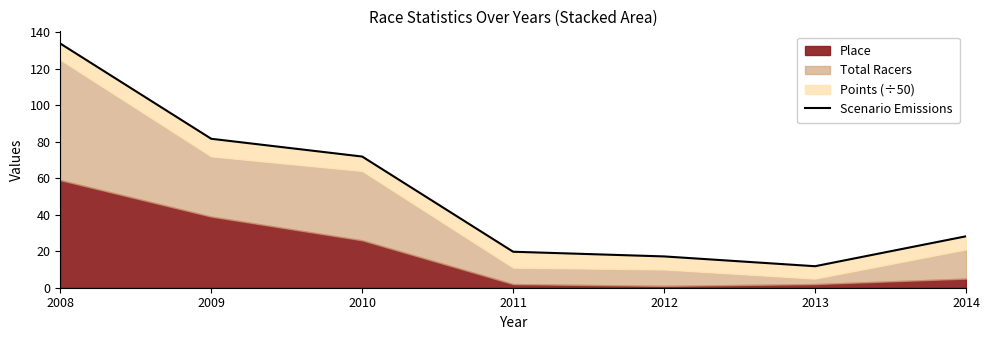

Is it true that the value at 2012 is 17.2?

True